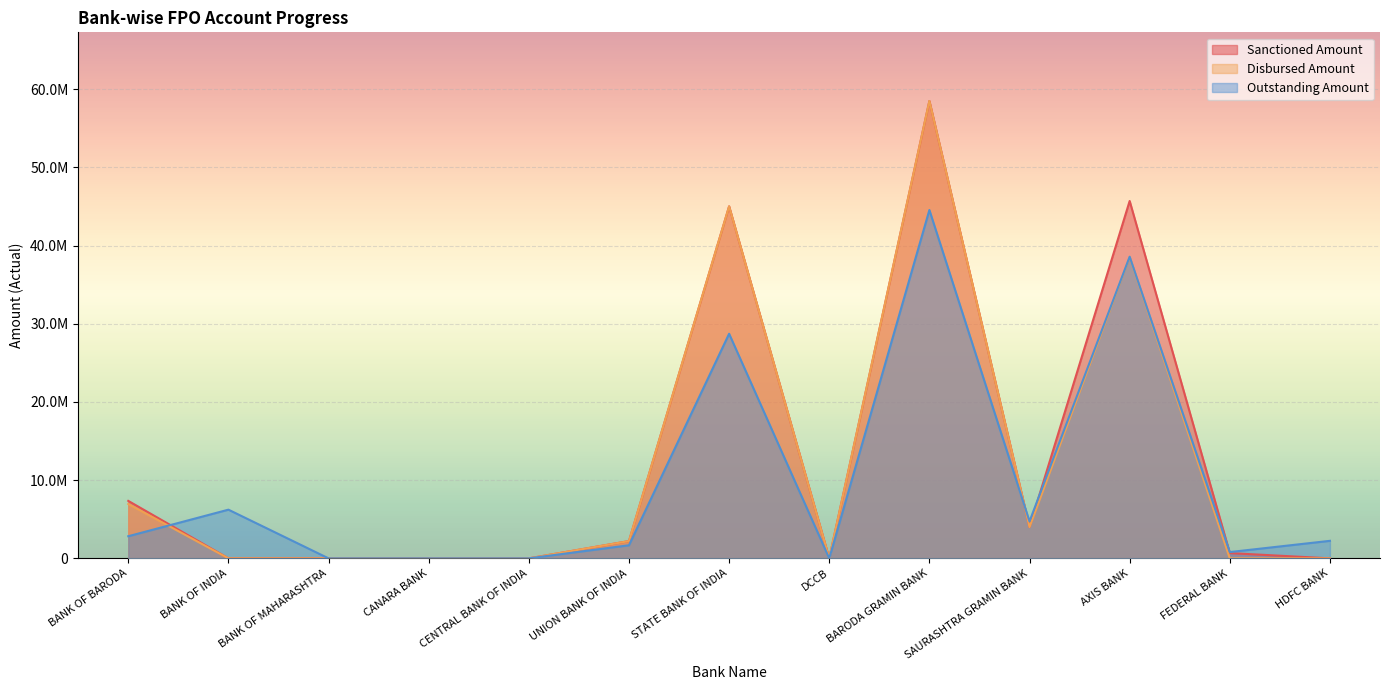

Which series has the largest range (max minus min)?

Sanctioned Amount